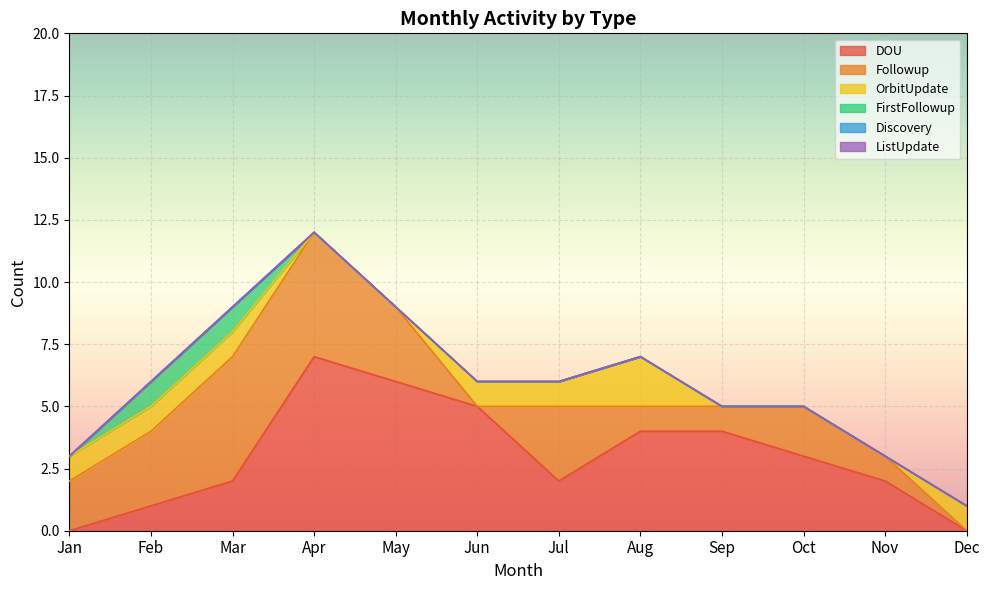

Rank the series at Aug from lowest to highest value.

FirstFollowup, Discovery, ListUpdate, Followup, OrbitUpdate, DOU